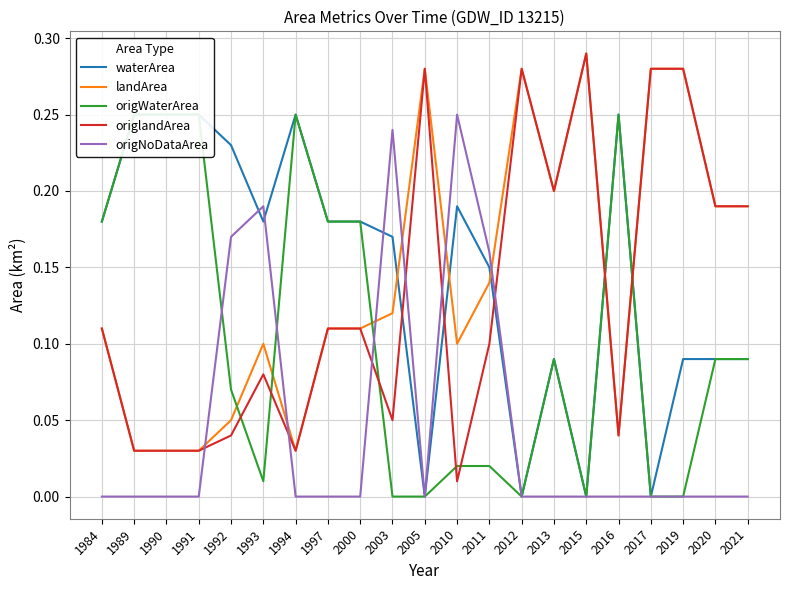

Does the chart have visible grid lines?

Yes